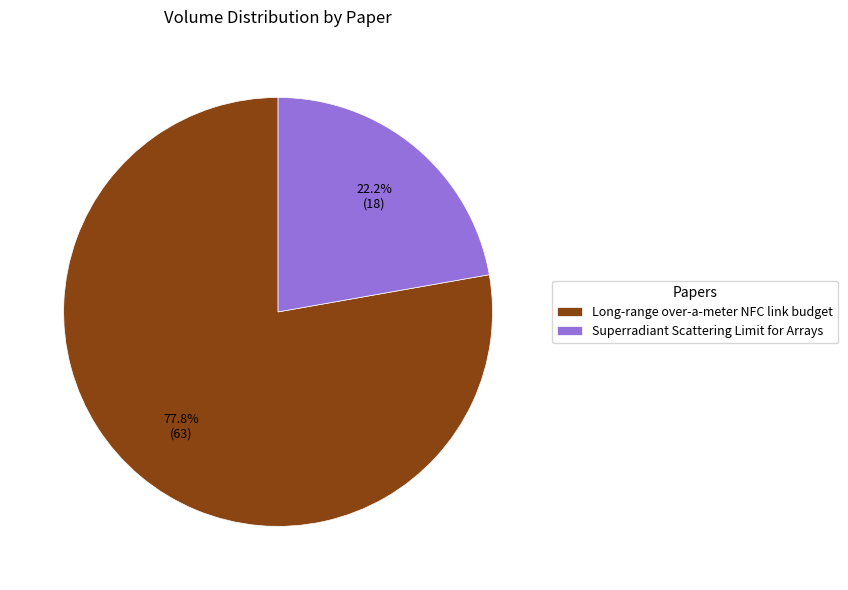

Which has a higher value, Long-range over-a-meter NFC link budget or Superradiant Scattering Limit for Arrays?

Long-range over-a-meter NFC link budget